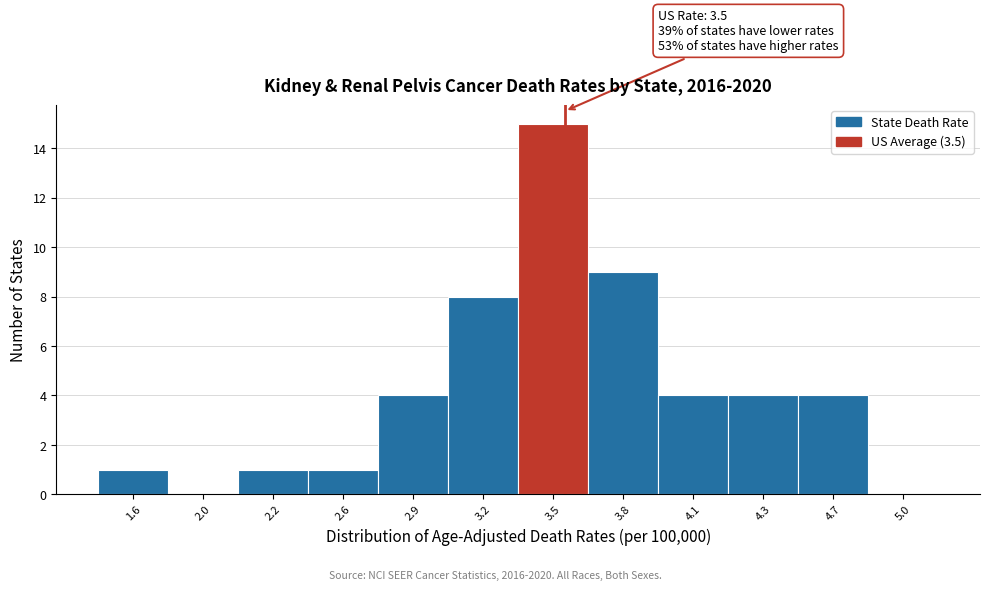

Reading left to right, list all the values displayed in this chart.

1.6=1	2.0=0	2.2=1	2.6=1	2.9=4	3.2=8	3.5=15	3.8=9	4.1=4	4.3=4	4.7=4	5.0=0